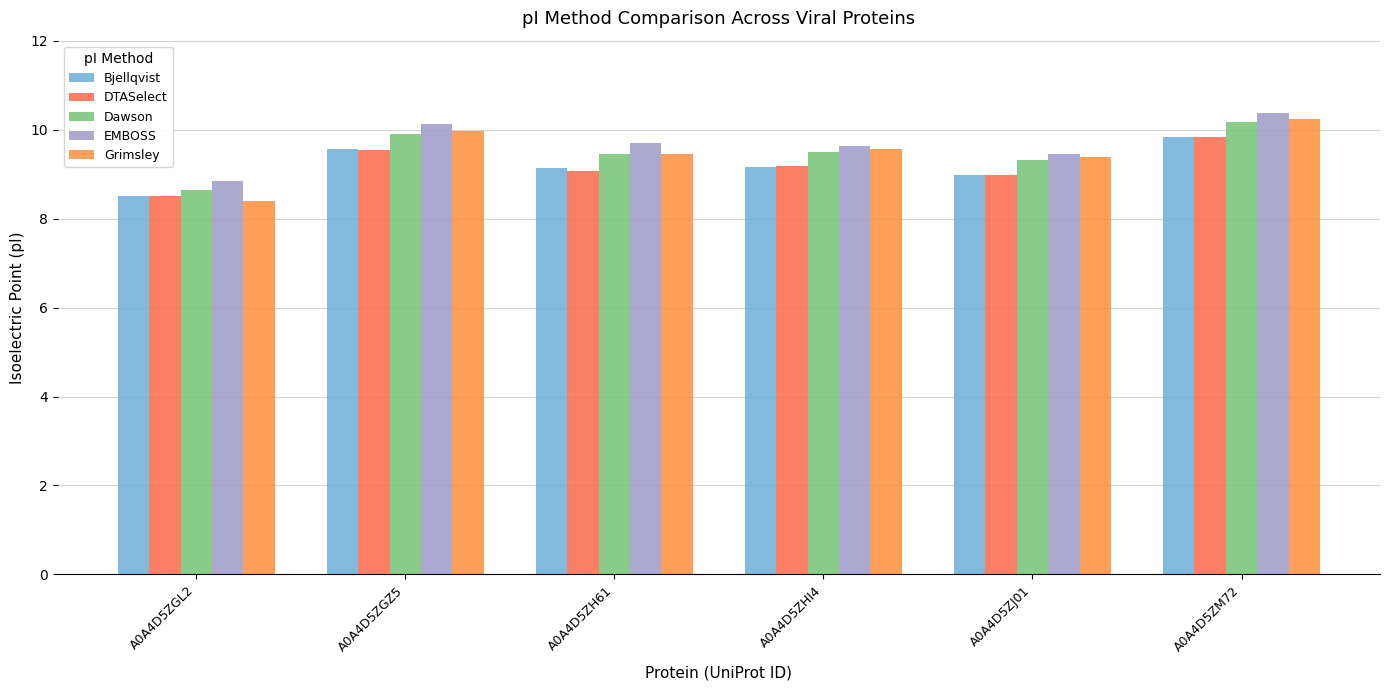

Read the Dawson value at A0A4D5ZM72.

10.2